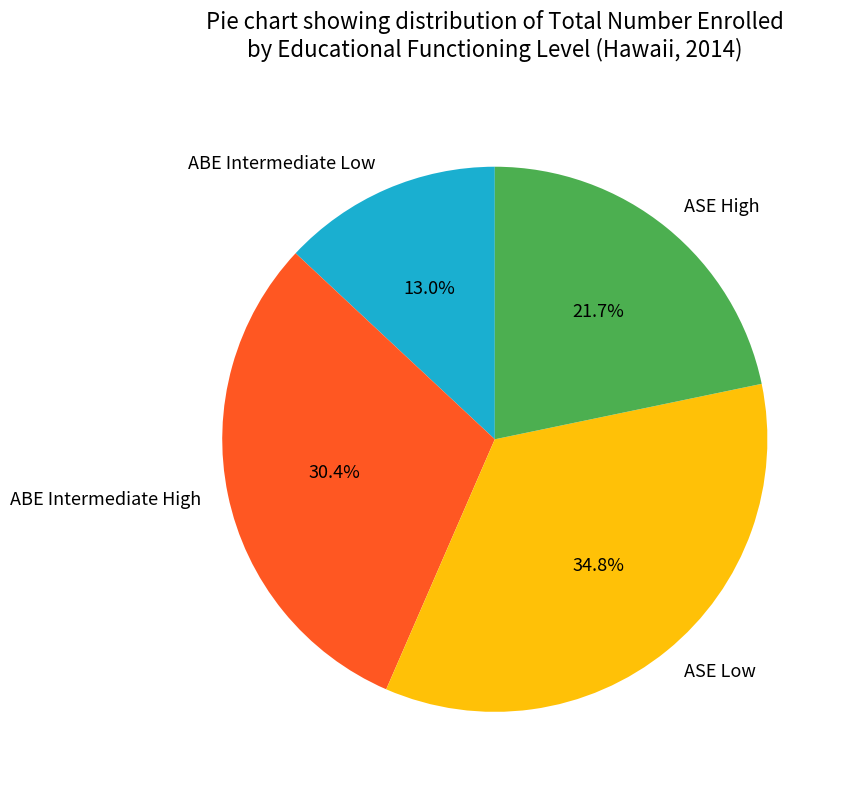

Is ASE Low the majority of the pie?

No